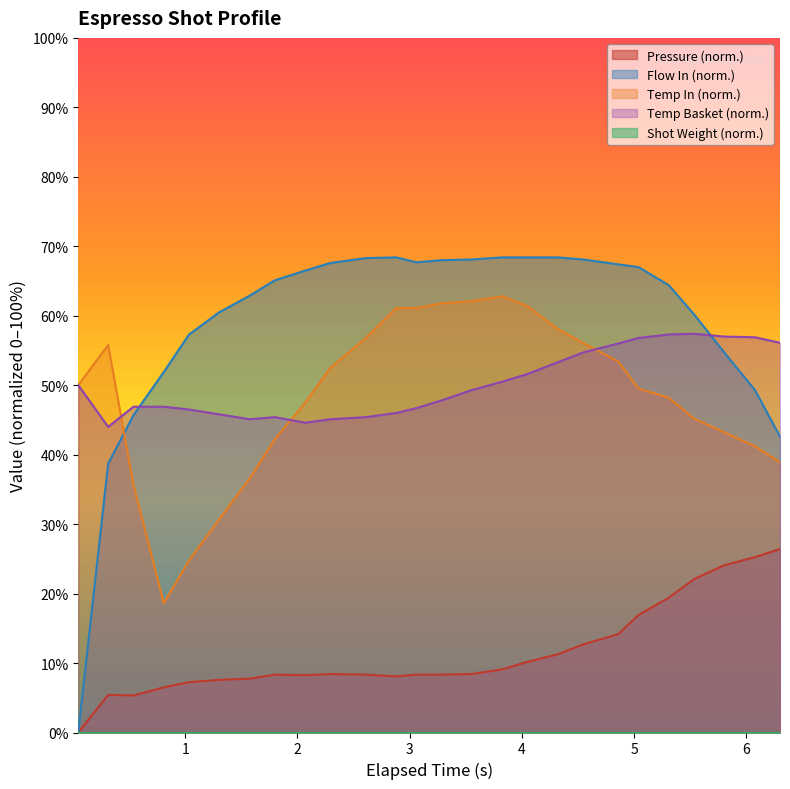

What is the average value of the flow_in series?

59.1